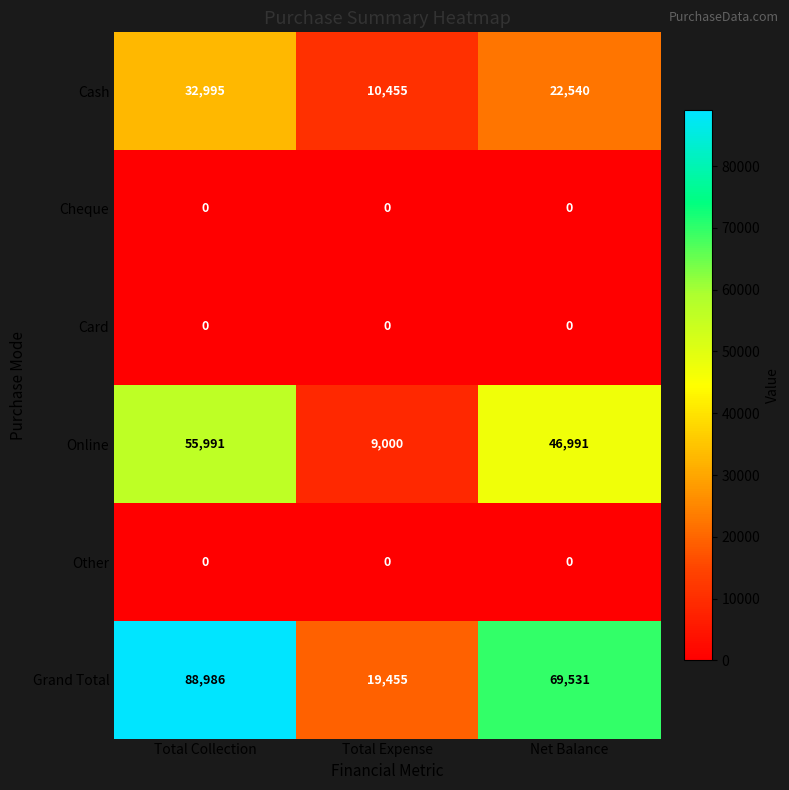

Where does the Cash series first go above 22540?

Total Collection